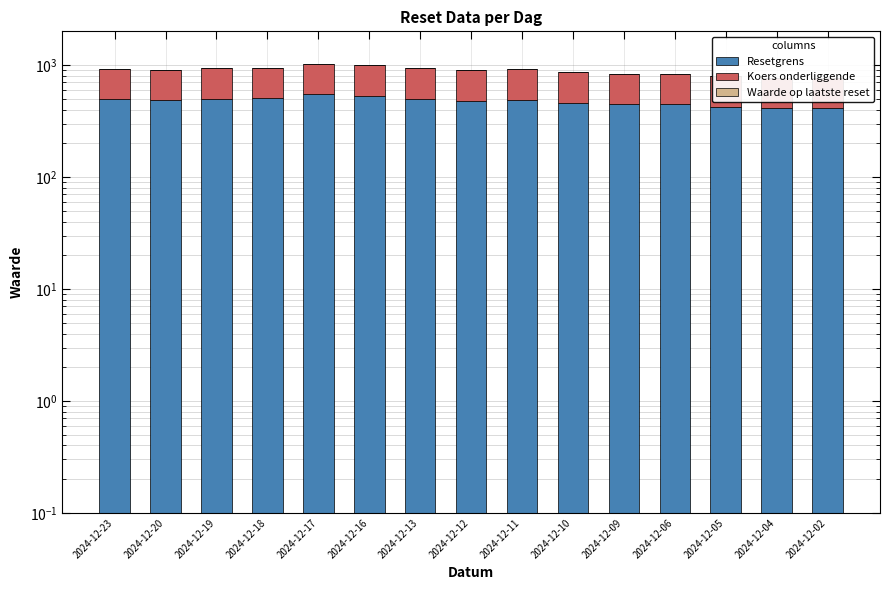

Where is Koers onderliggende nearest to the value 418?

2024-12-12